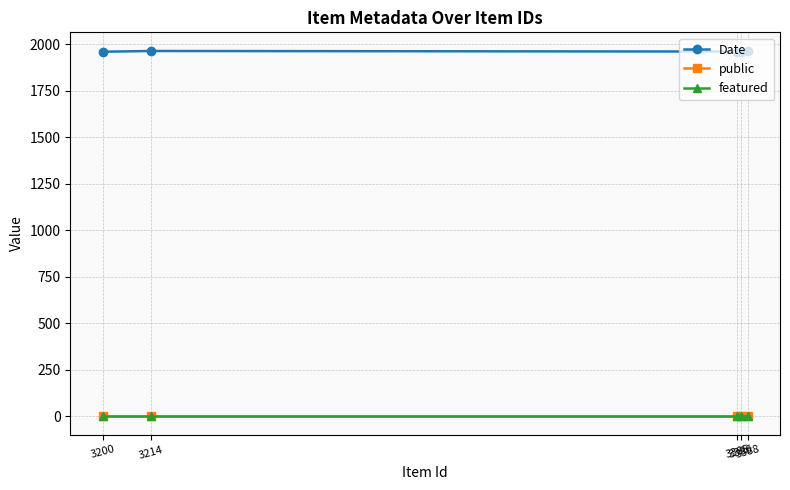

What is the sum of the public values at 3385 and 3200?

2